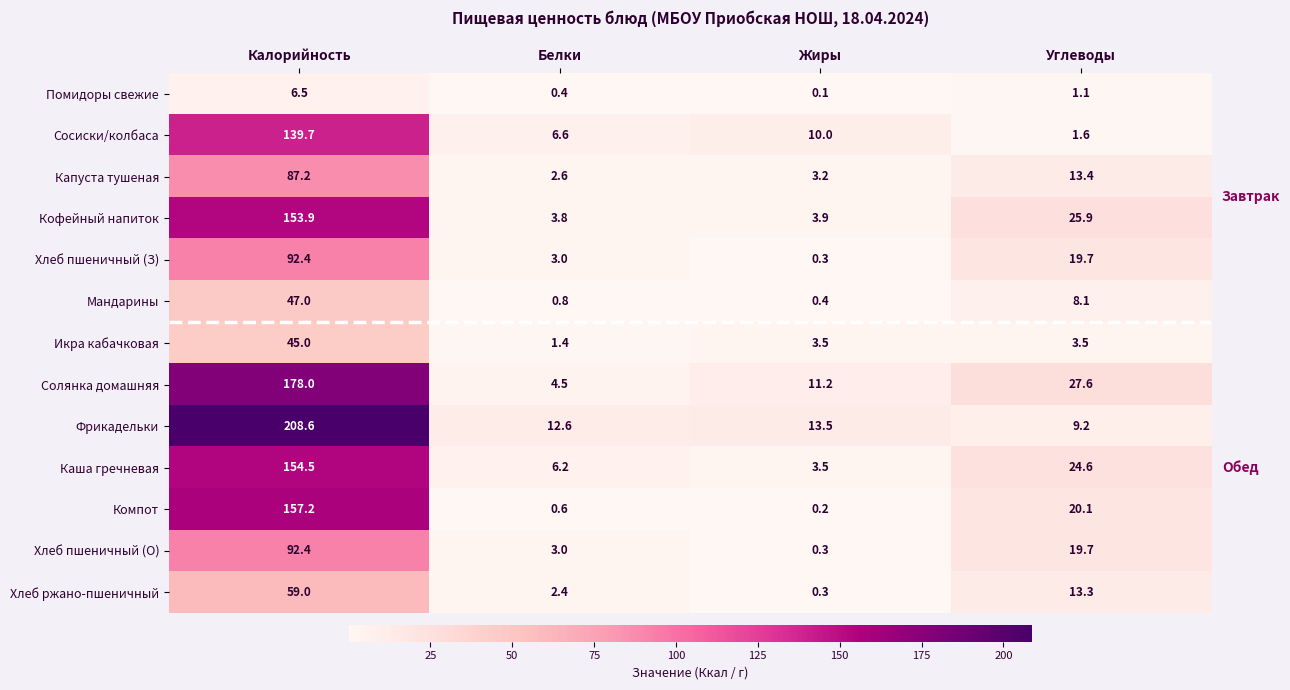

What is the minimum value shown in the chart?

0.1